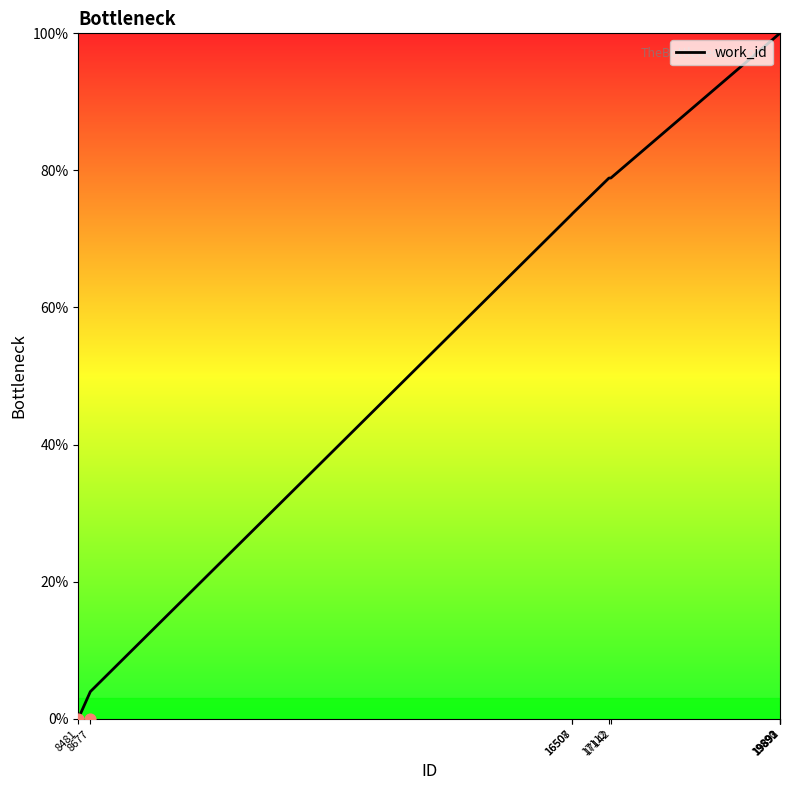

Between 16507 and 19891, which is larger?

19891